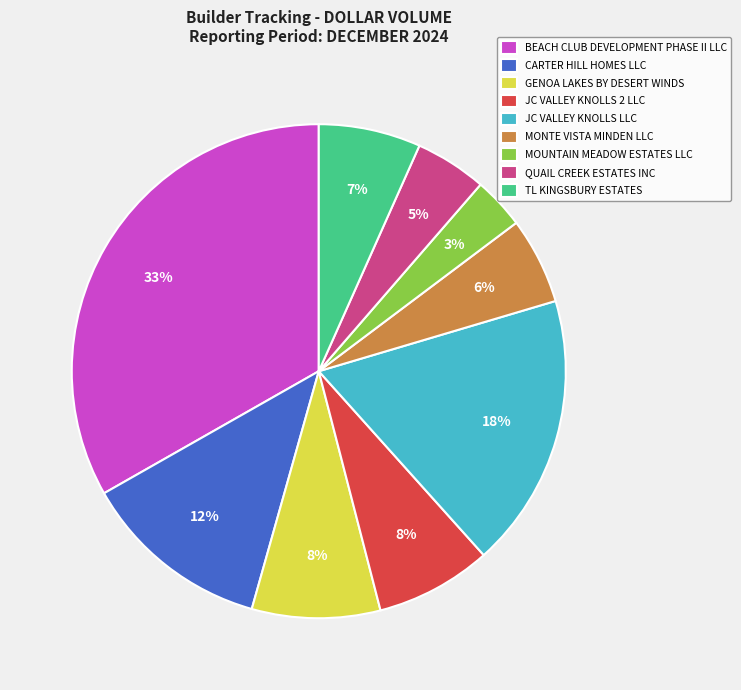

Is it true that MONTE VISTA MINDEN LLC is 1% of the pie?

False